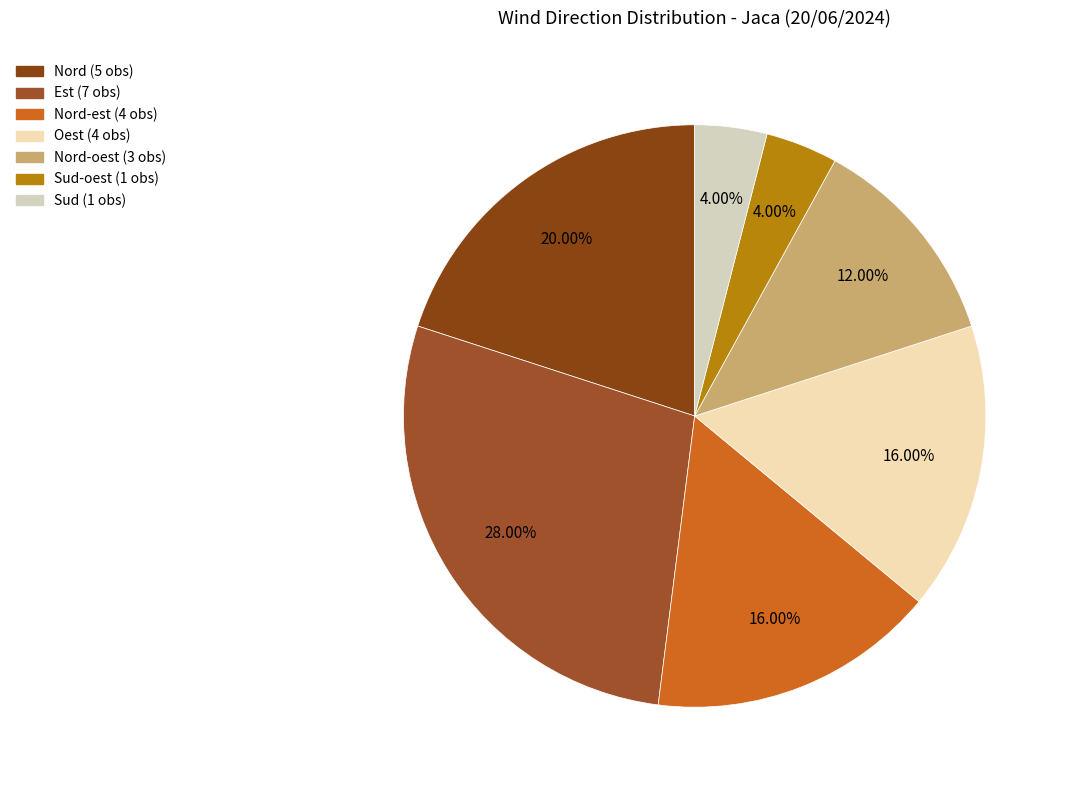

Count the number of slices in the pie.

7